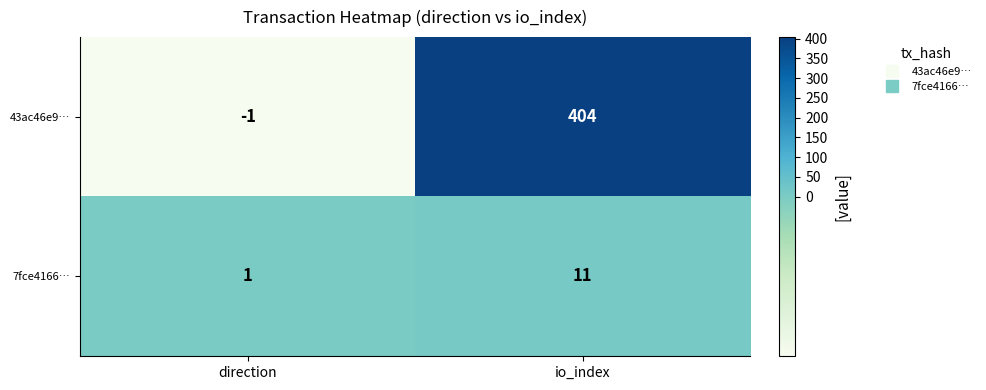

The 7fce4166… series shows 1 at direction. True or false?

True